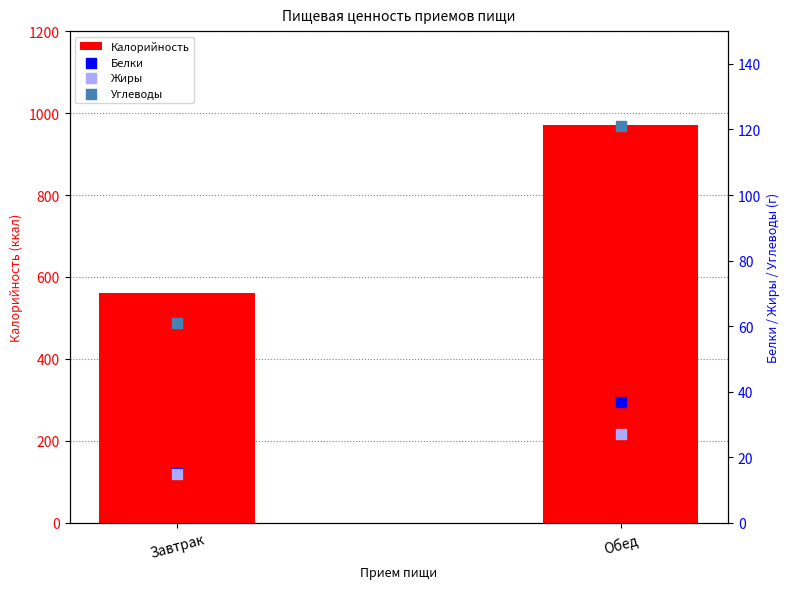

Which series contains the highest Y value?

Калорийность